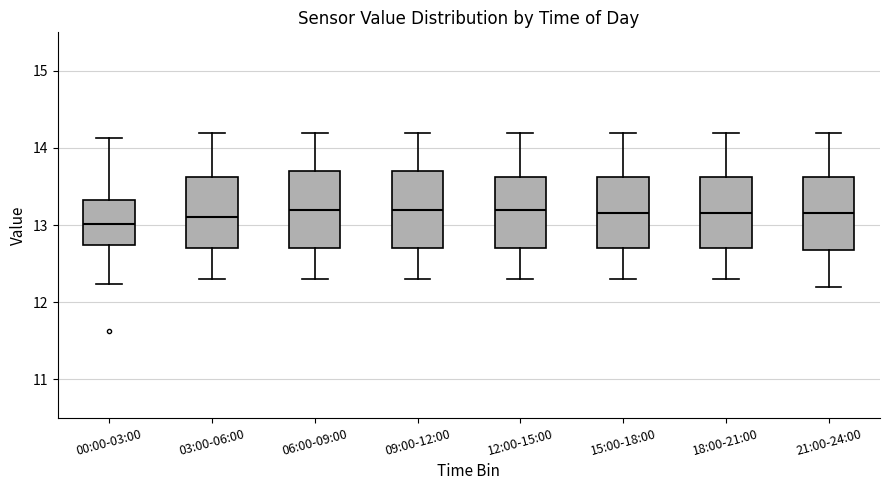

Where does the median line of the box for 06:00-09:00 sit on the y-axis? The values are not printed on the chart, so give them approximately, as read against the axis.

13.2